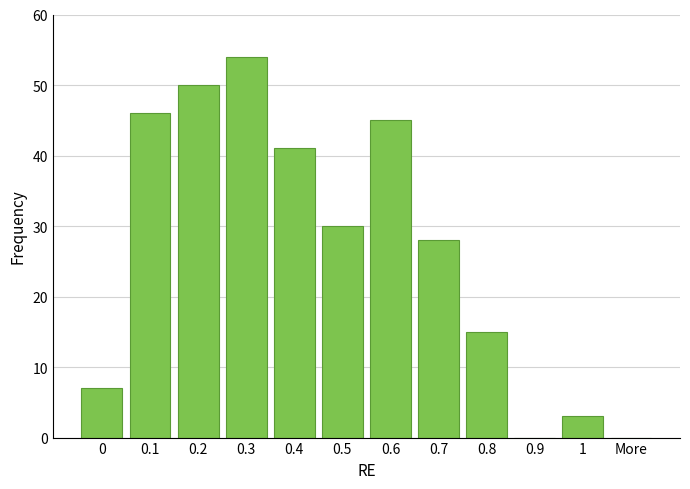

Reading left to right, what are all the values shown in this chart?

0=7	0.1=46	0.2=50	0.3=54	0.4=41	0.5=30	0.6=45	0.7=28	0.8=15	0.9=0	1=3	More=0